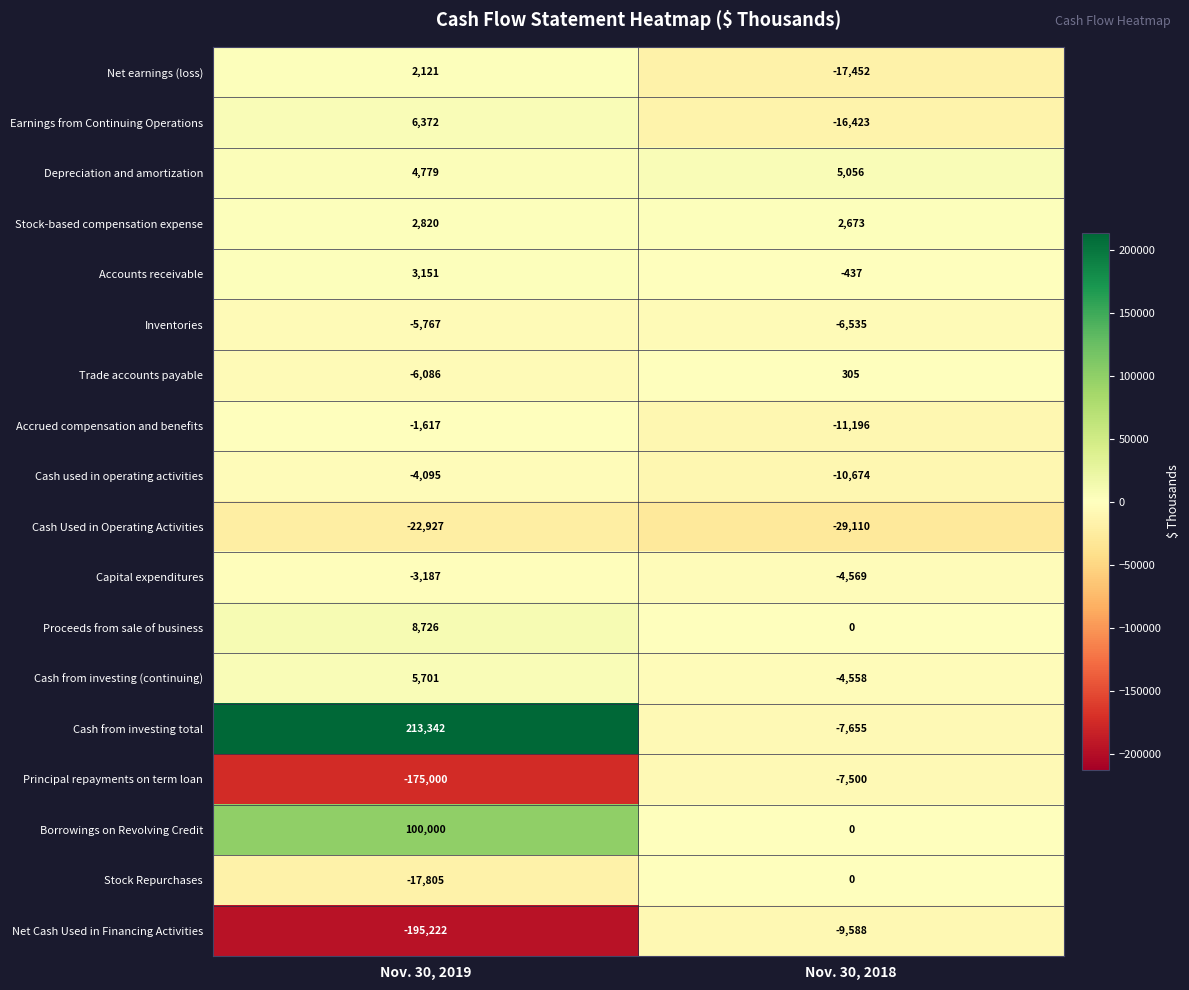

What is the difference between the highest and lowest values at Nov. 30, 2019?

408564